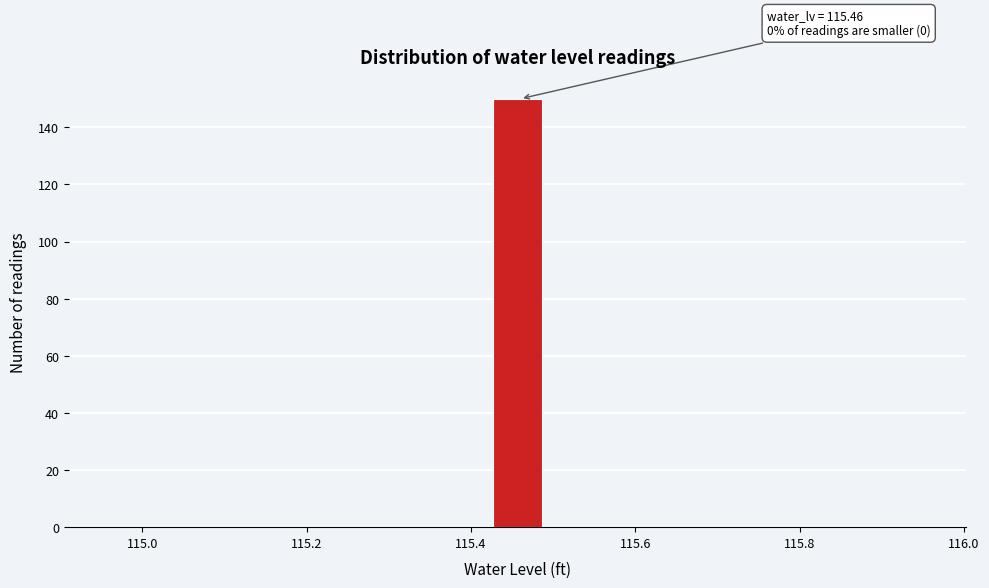

Read against the x-axis, roughly where is the centre of the tallest bar?

115.46